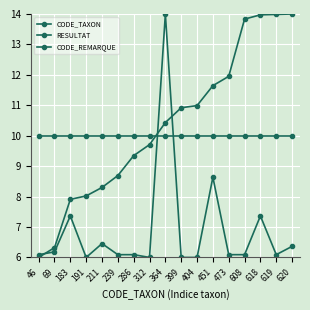

What is the difference between the CODE_TAXON values at 239 and 620?

5.3